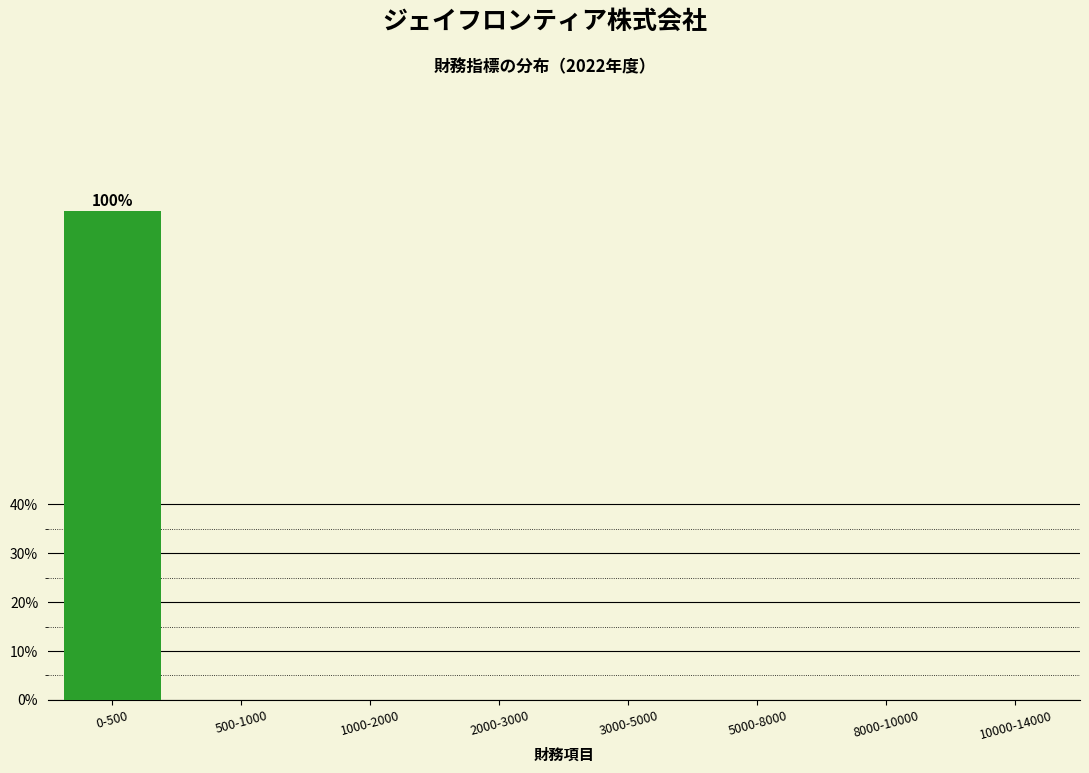

Reading right to left, what are all the values shown in this chart?

10000-14000=0	8000-10000=0	5000-8000=0	3000-5000=0	2000-3000=0	1000-2000=0	500-1000=0	0-500=100